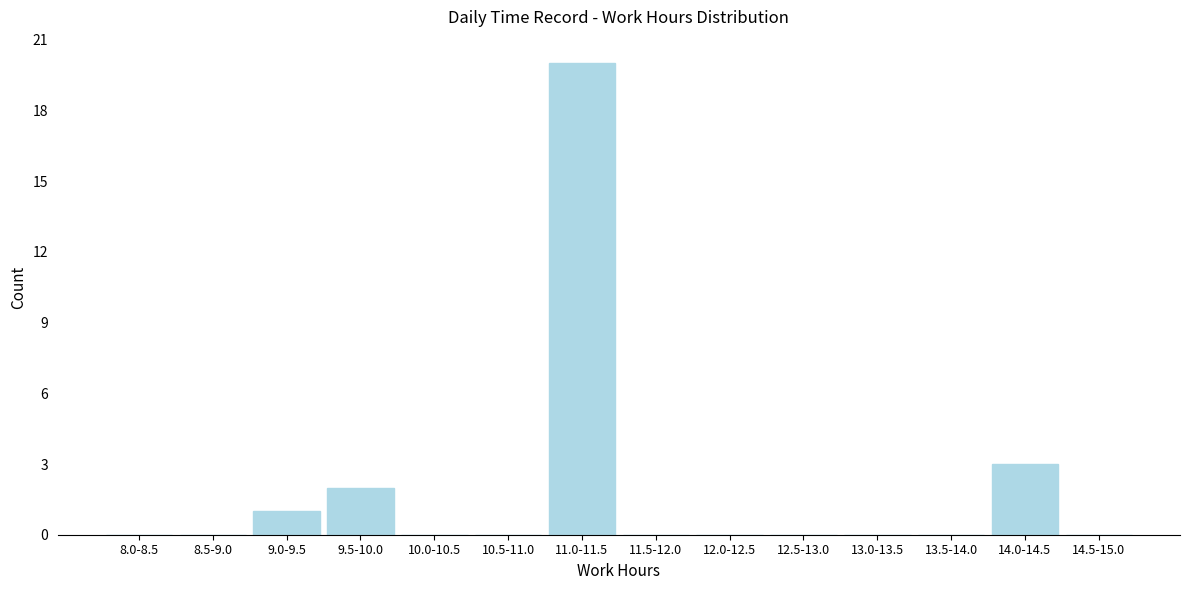

Reading left to right, list all the values displayed in this chart.

8.0-8.5=0	8.5-9.0=0	9.0-9.5=1	9.5-10.0=2	10.0-10.5=0	10.5-11.0=0	11.0-11.5=20	11.5-12.0=0	12.0-12.5=0	12.5-13.0=0	13.0-13.5=0	13.5-14.0=0	14.0-14.5=3	14.5-15.0=0